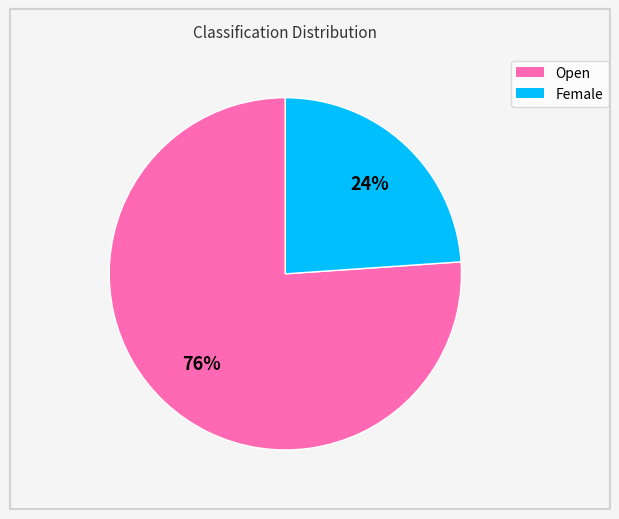

Rank the categories by value from highest to lowest.

Open, Female